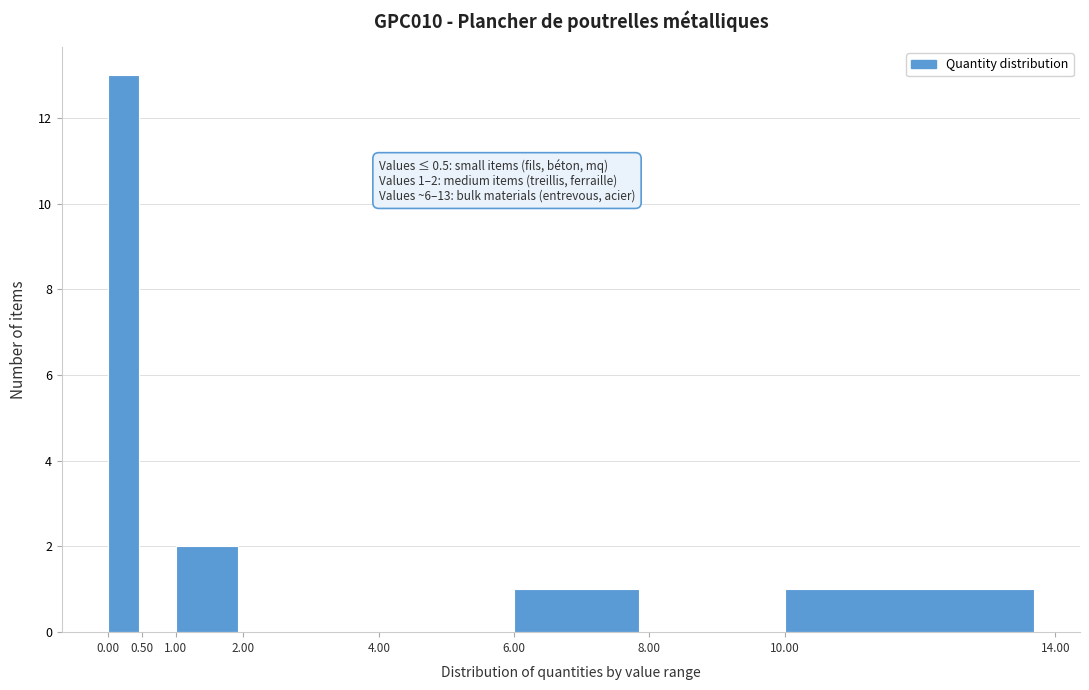

Which range on the x-axis has the tallest bar?

0.00 to 0.50